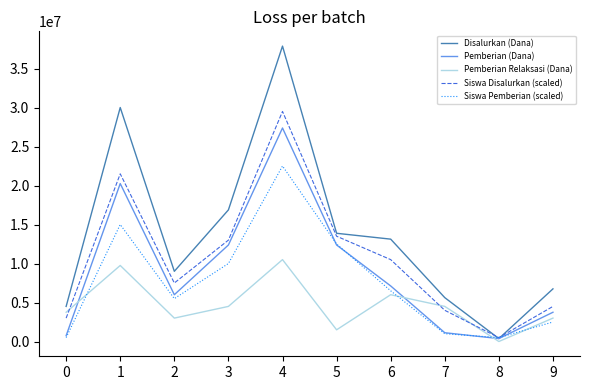

True or false: Disalurkan (Dana) and Pemberian Relaksasi (Dana) cross at least once.

False